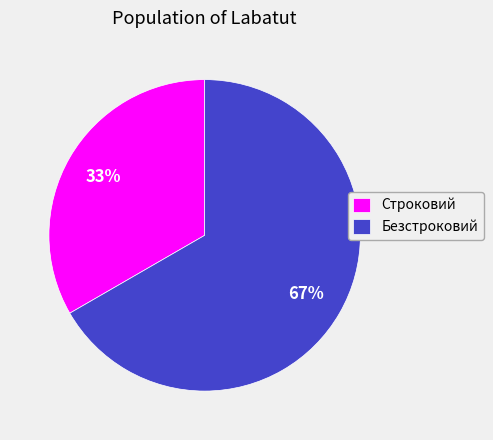

Approximately how many times larger is the value at Строковий compared to Безстроковий?

0.5